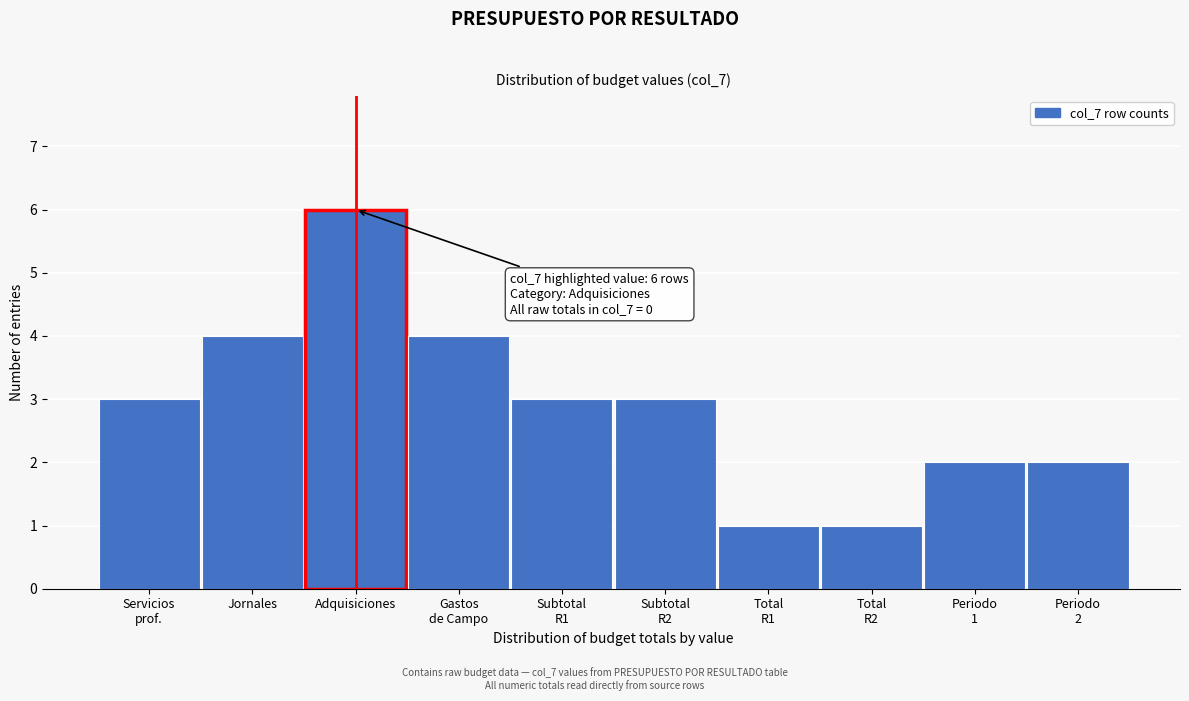

Reading left to right, transcribe all the data shown in this chart.

3	4	6	4	3	3	1	1	2	2